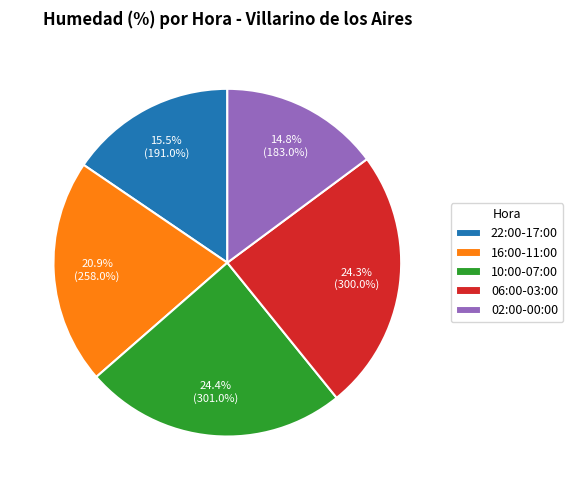

Approximately how many times larger is the value at 02:00-00:00 compared to 06:00-03:00?

0.6